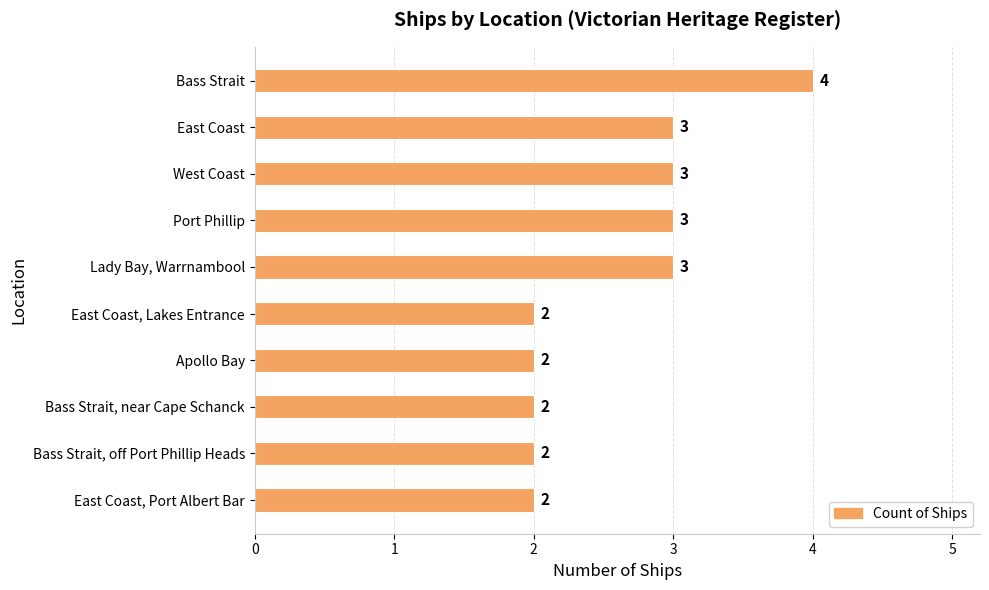

What is the ratio of the value at East Coast, Lakes Entrance to the value at Bass Strait?

0.5